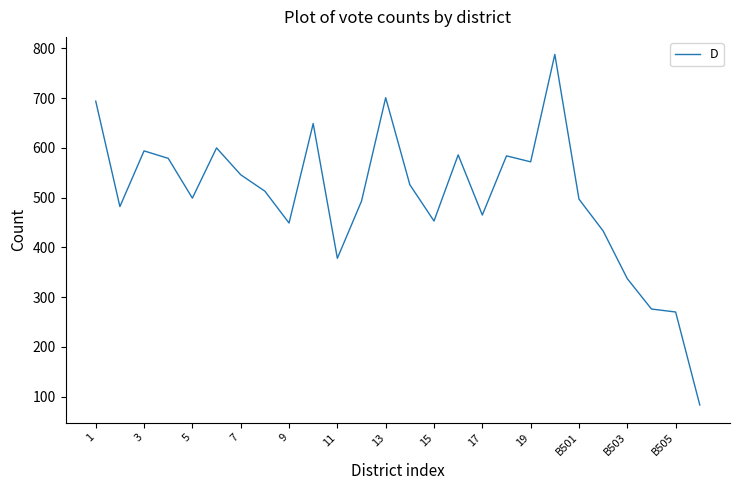

Does the chart display data point markers on the line(s)?

No